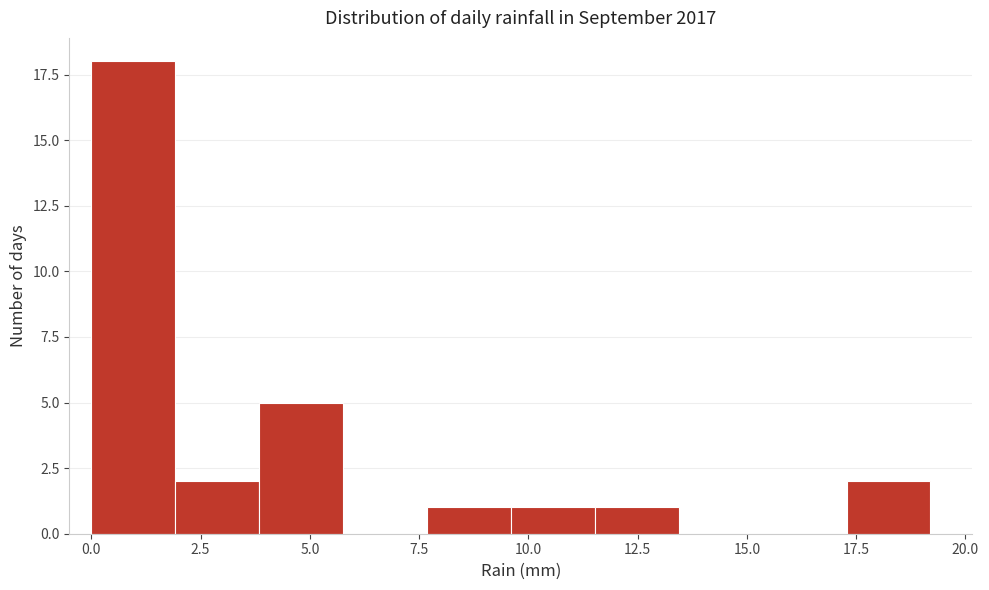

Read against the x-axis, roughly where is the centre of the tallest bar?

1.0